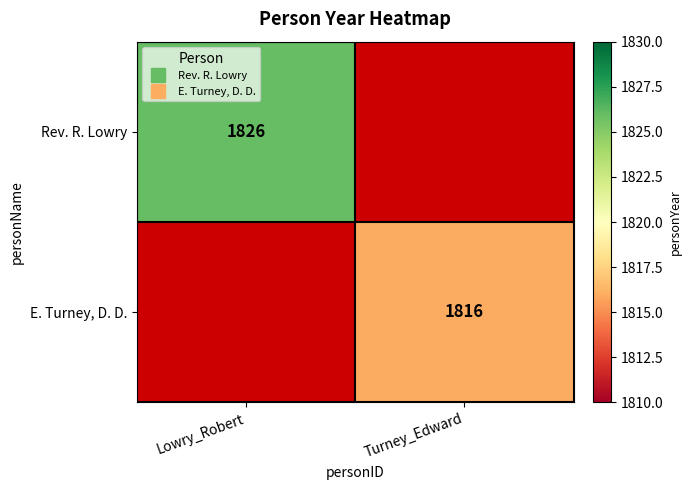

At which category does the chart reach its peak across all series?

Lowry_Robert